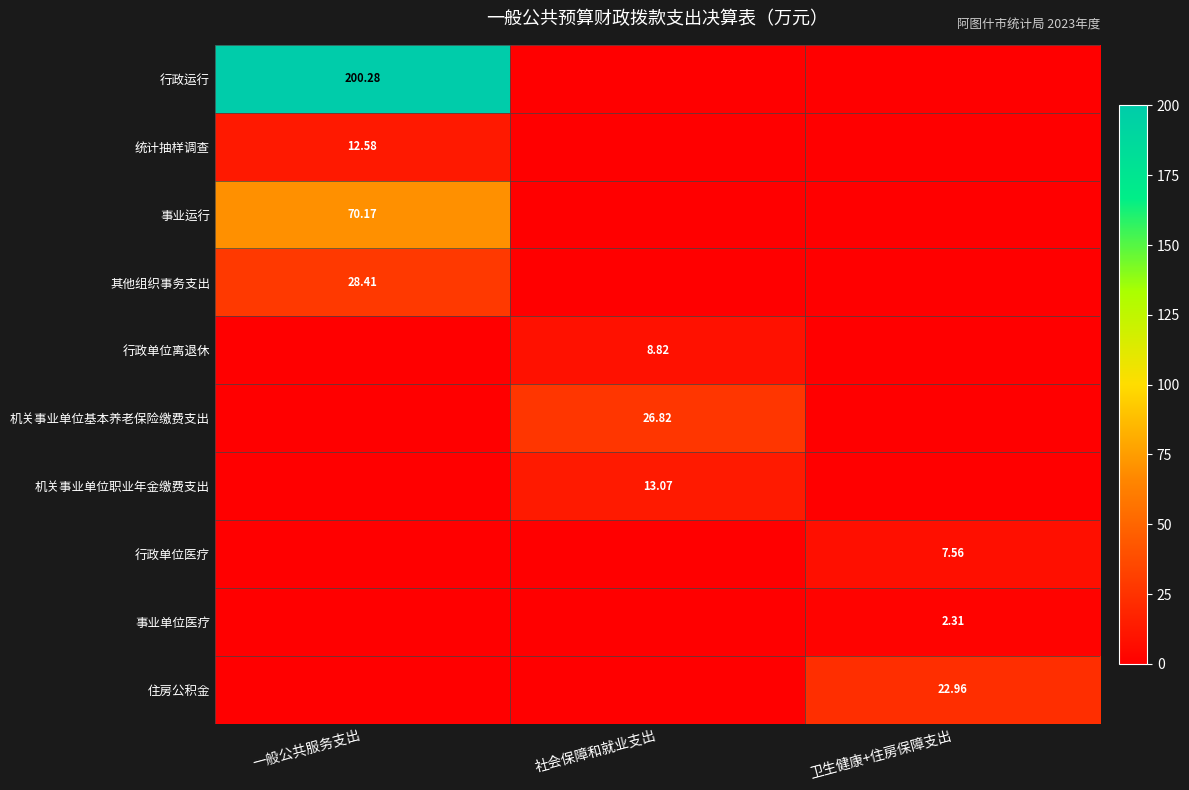

What is the greatest value displayed?

200.3